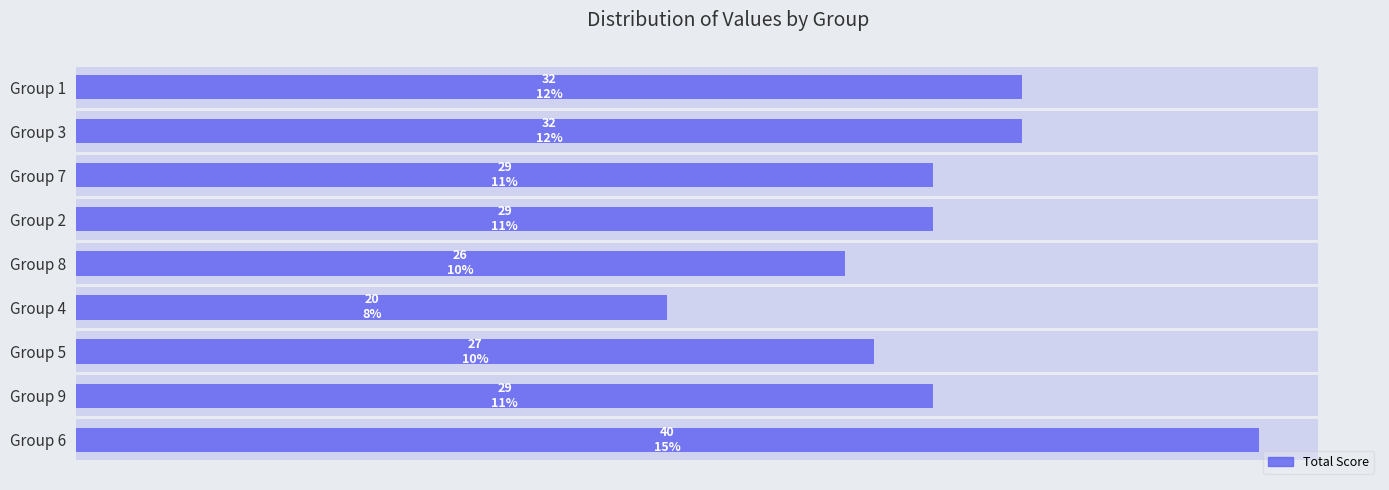

What is the average value?

29